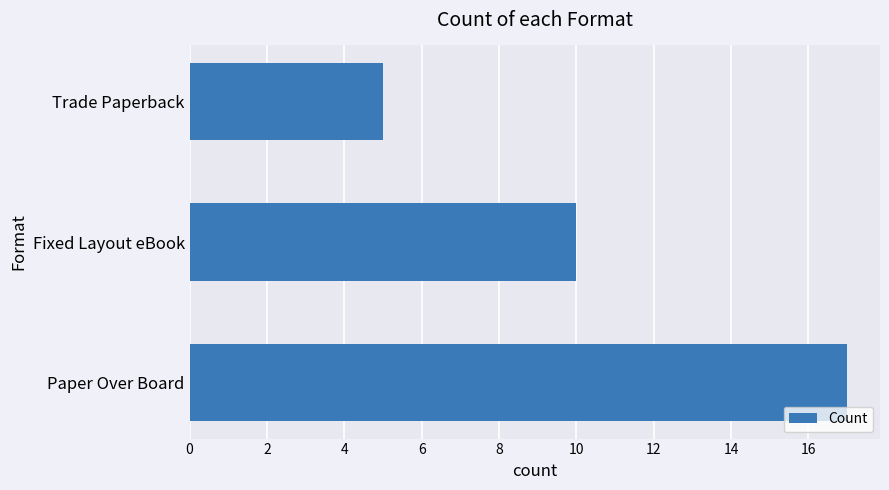

Reading bottom to top, extract all data points from this chart.

Paper Over Board=17	Fixed Layout eBook=10	Trade Paperback=5